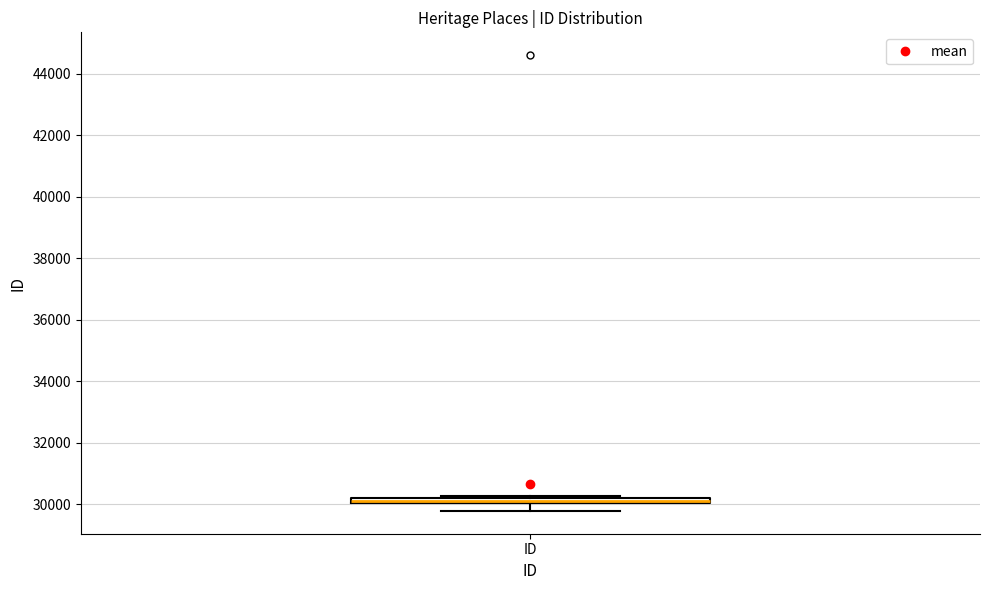

Where does the lower whisker of the box for ID end on the y-axis? The values are not printed on the chart, so give them approximately, as read against the axis.

29800